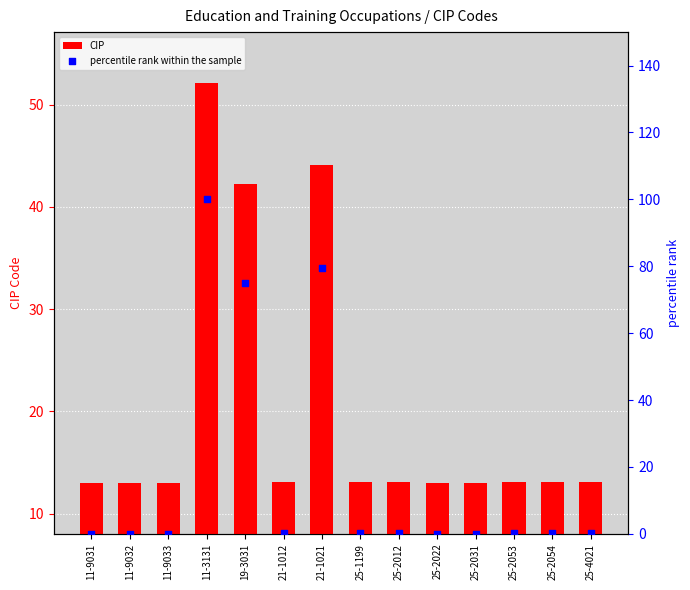

Is the value of CIP at 25-2031 greater than the value of percentile rank within the sample at 11-3131?

No